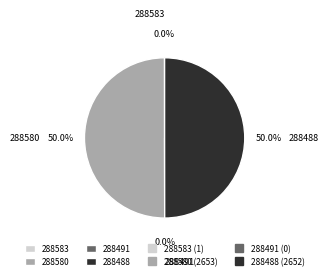

Which has a higher value, 288580 or 288583?

288580